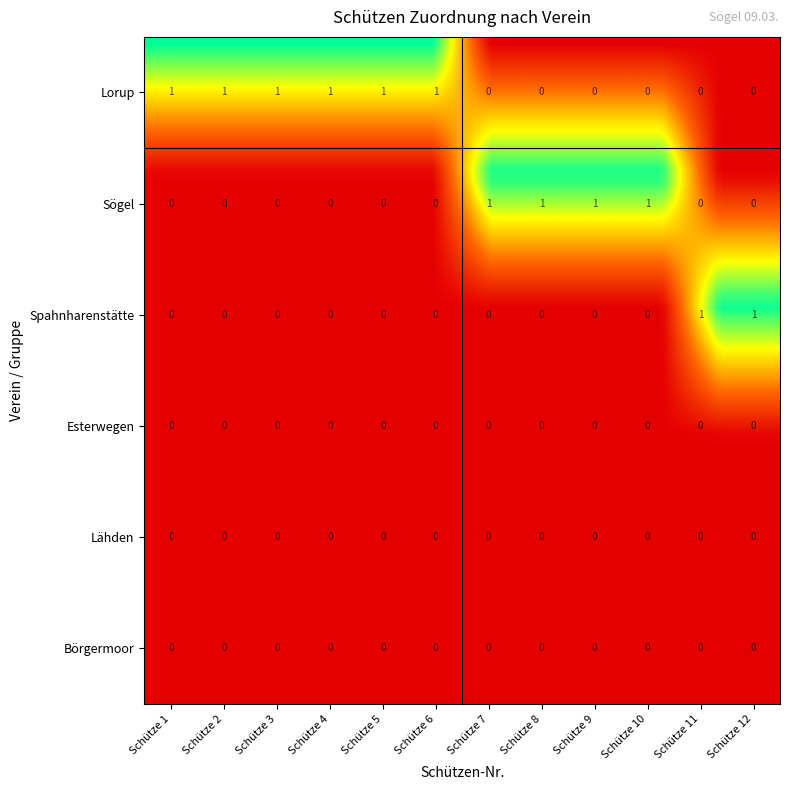

At which category is the sum across all series the highest?

Schütze 1